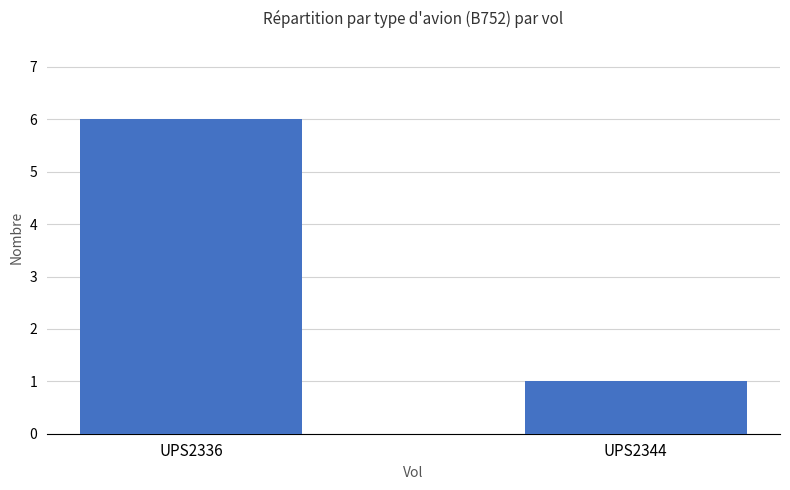

True or false: the data shows 4 at UPS2336.

False